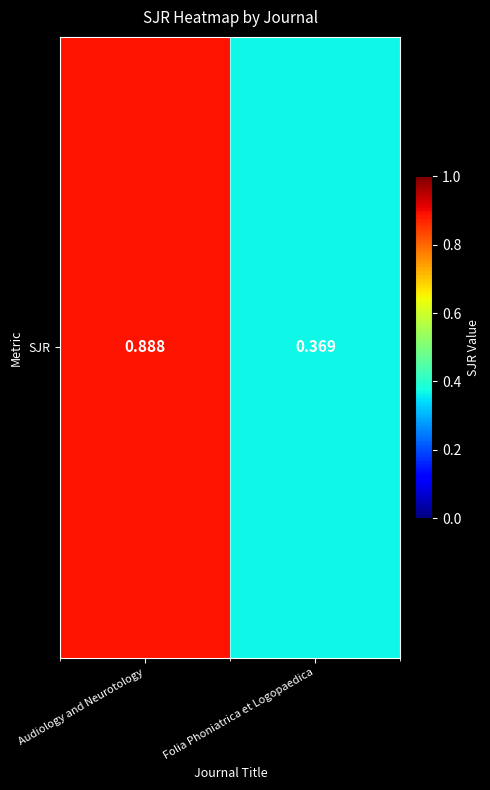

Which has a higher value, Audiology and Neurotology or Folia Phoniatrica et Logopaedica?

Audiology and Neurotology